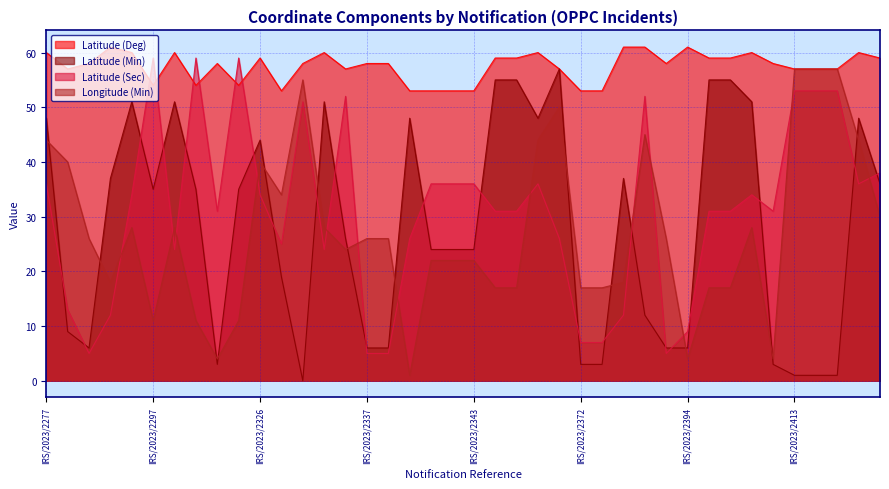

Rank the series by their maximum value, from lowest to highest.

Latitude (Min), Longitude (Min), Latitude (Sec), Latitude (Deg)